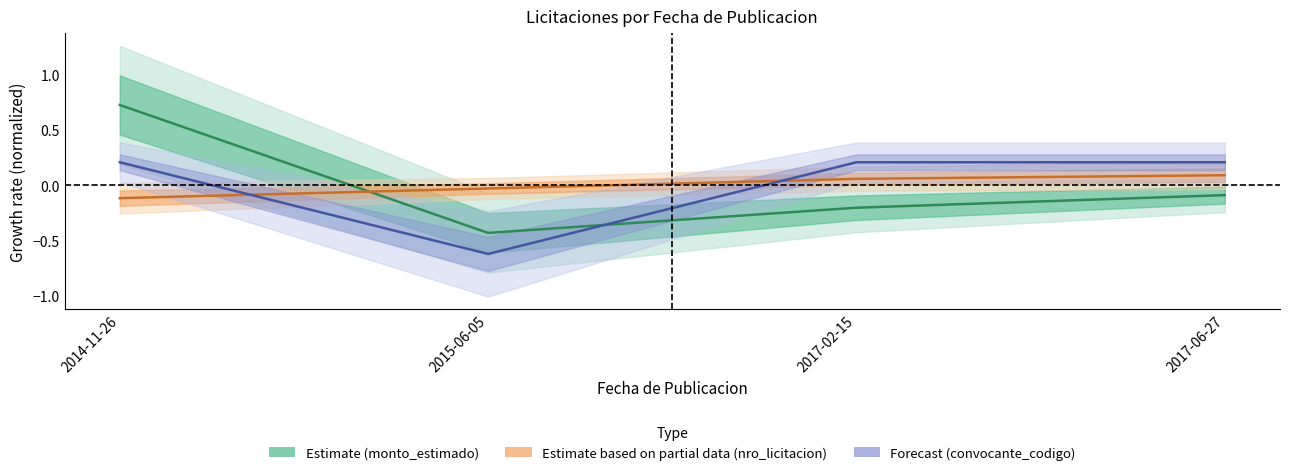

What is the label of the 2nd point from the left?

2015-06-05